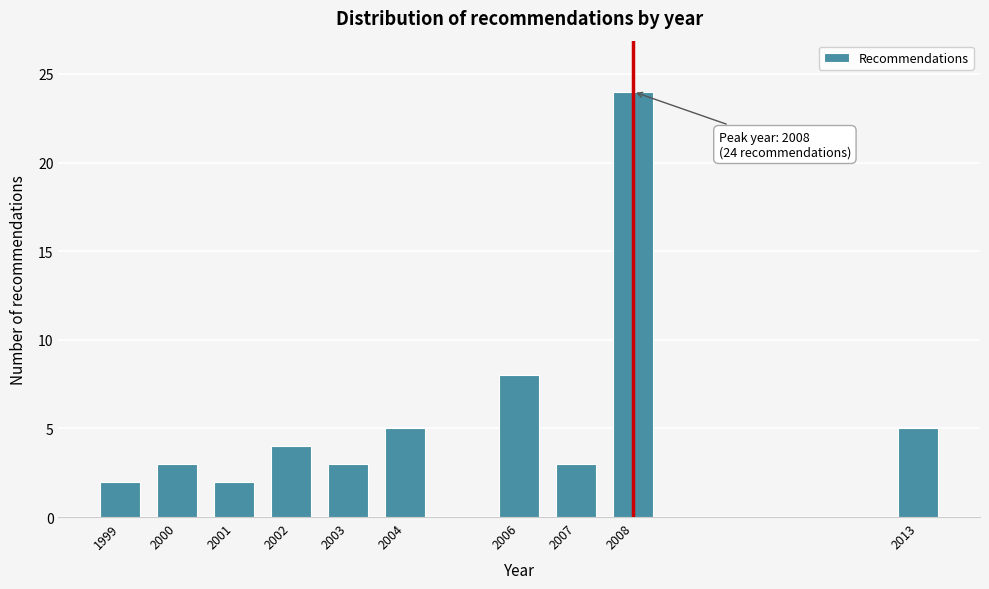

Reading right to left, list all the values displayed in this chart.

5	24	3	8	5	3	4	2	3	2